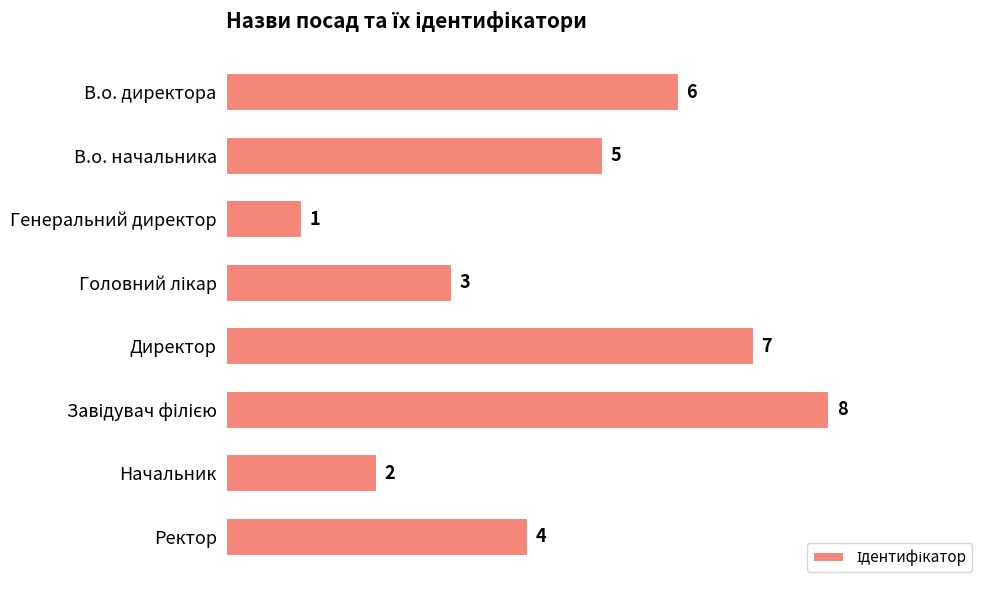

At which label is the value closest to 4?

Ректор